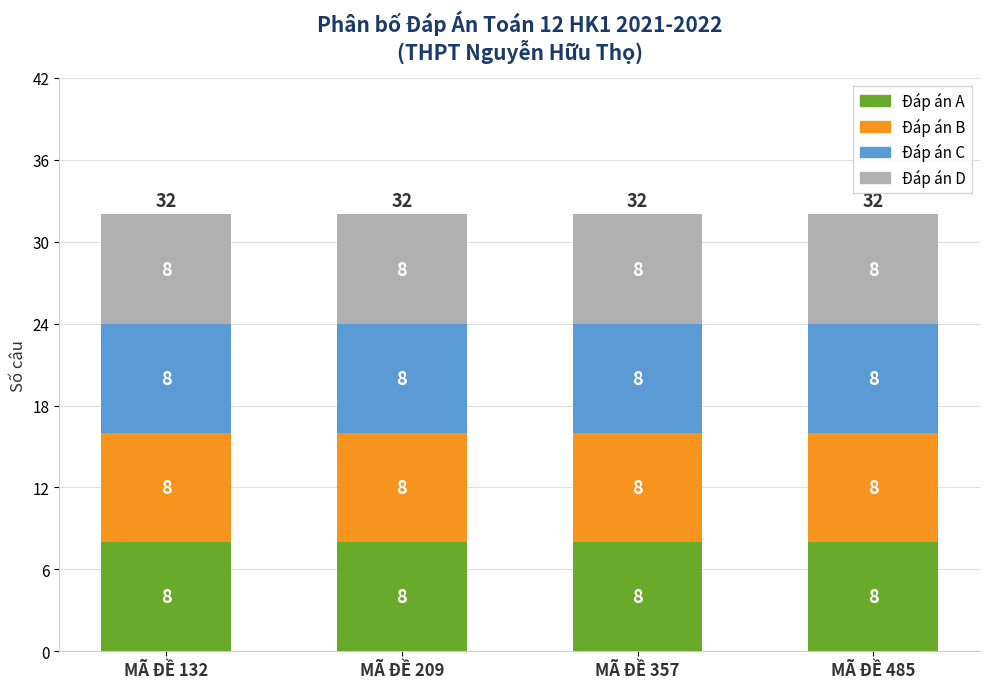

Which series has the largest total across all categories?

A